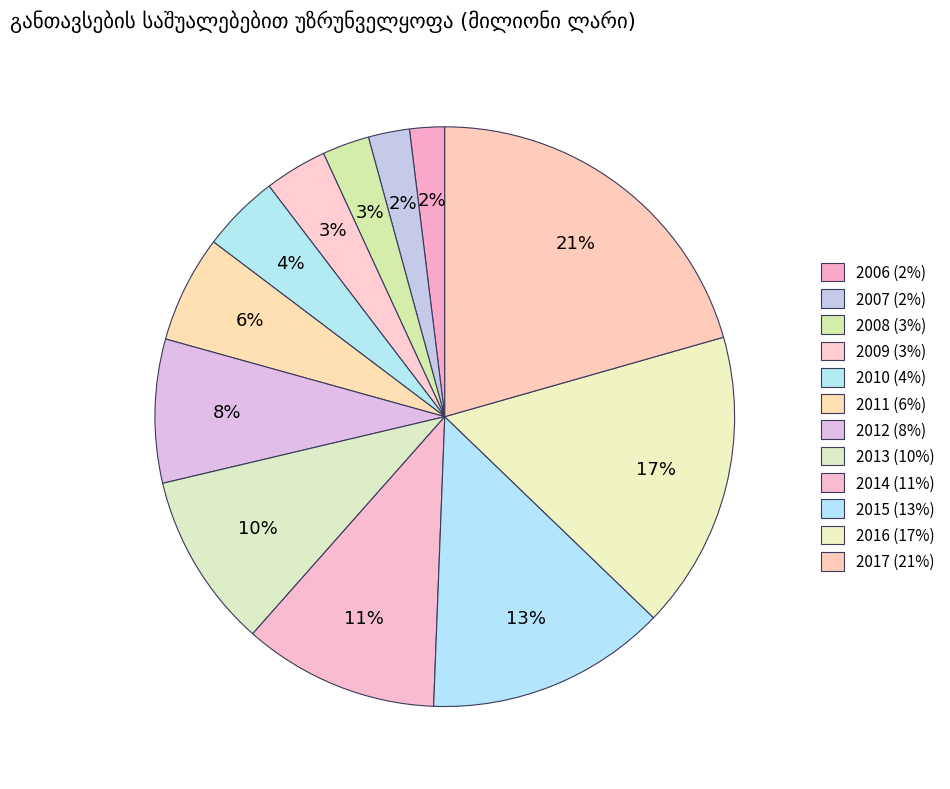

Does 2013 represent more than half of the total?

No